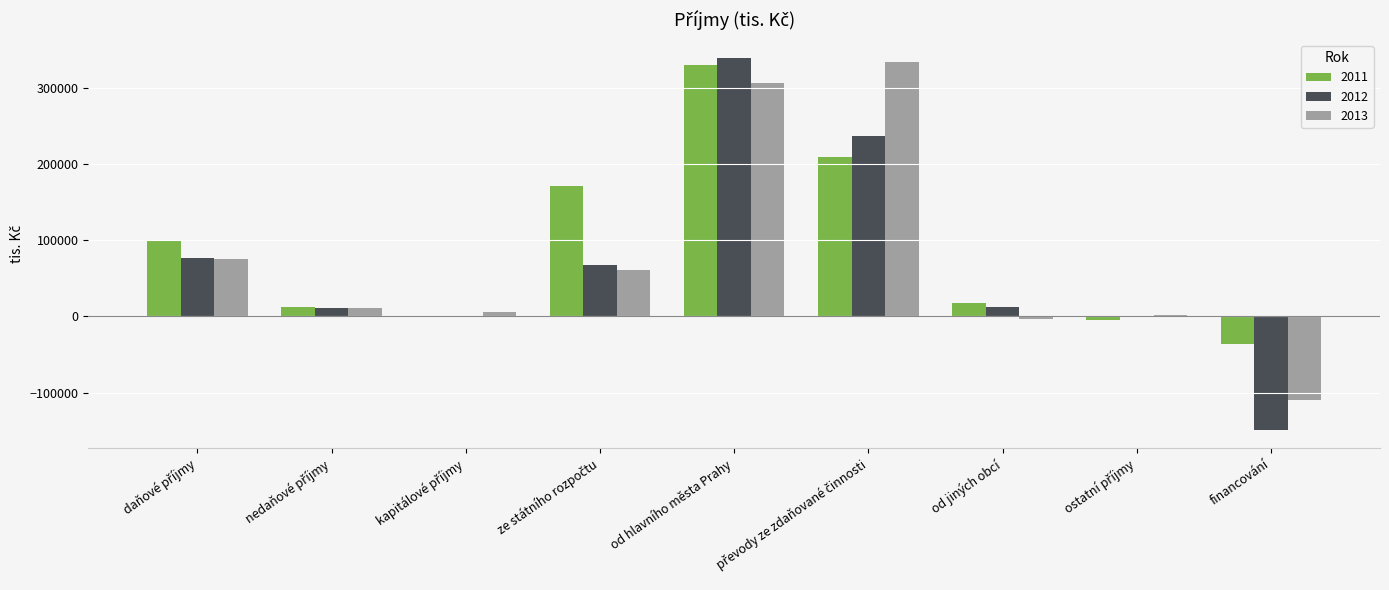

What is the sum of all 2011 values?

797276.7